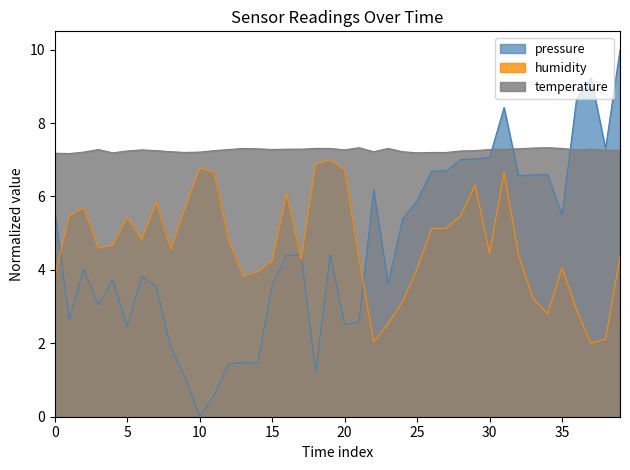

True or false: pressure has a value of 4.5 at 00:42.

False